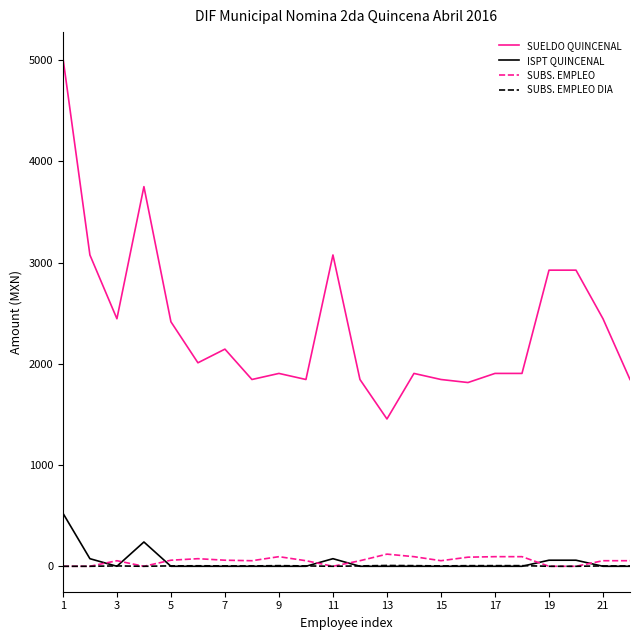

True or false: SUELDO QUINCENAL and SUBS. EMPLEO cross at least once.

False